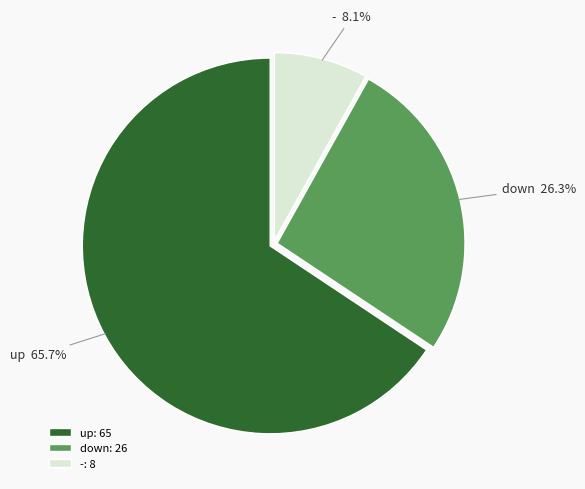

To the nearest percent, what is the difference between the down and up slice percentages?

39%